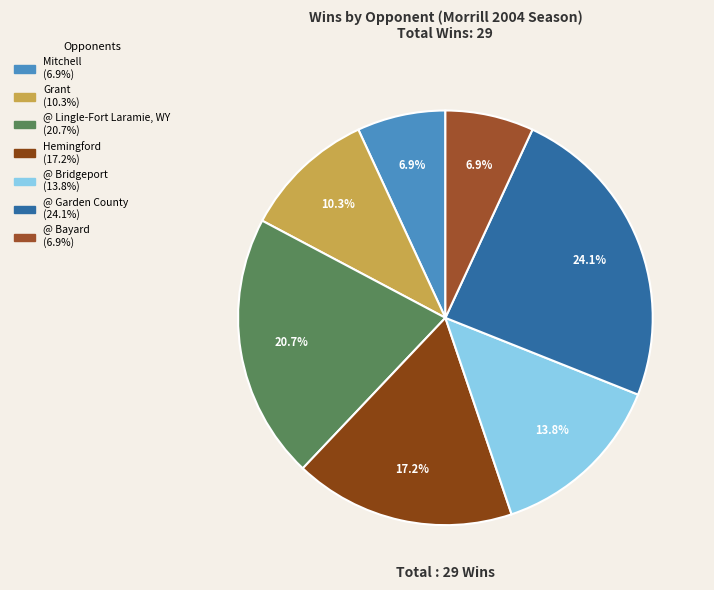

To the nearest percent, what is the average slice percentage?

14%